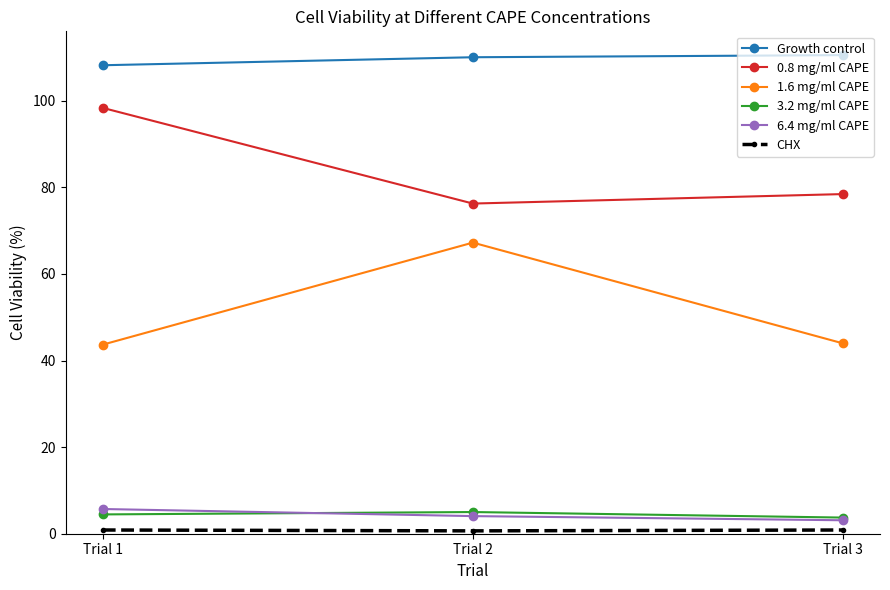

What is the spread (max minus min) of values at Trial 2?

109.4